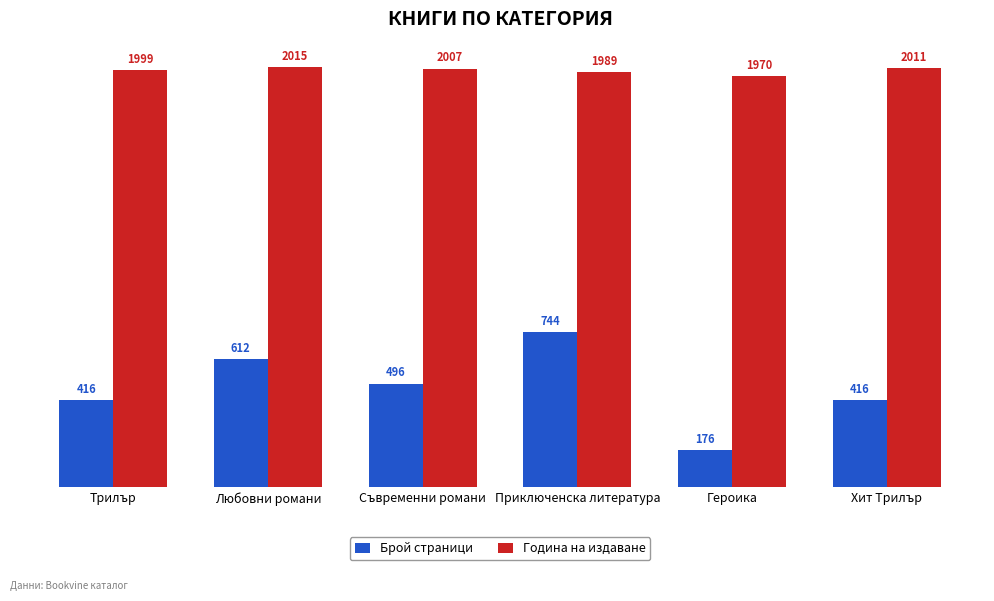

How many categories are shown in the chart?

6